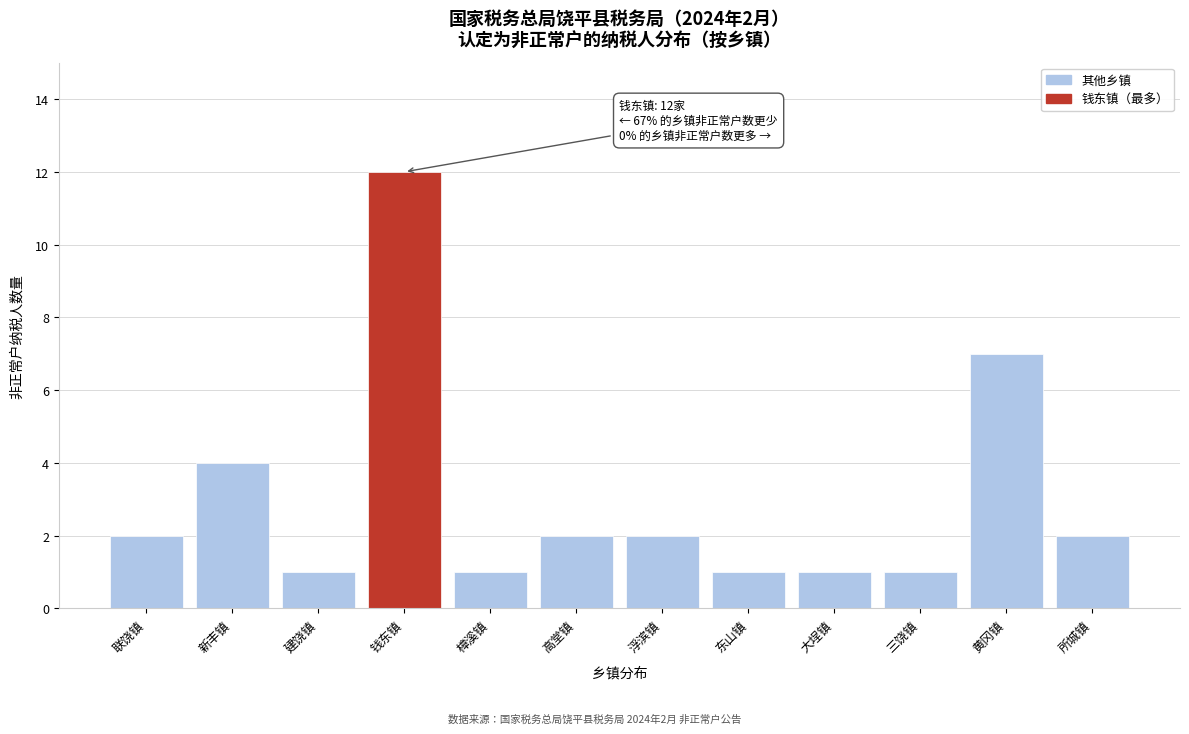

Reading right to left, what are all the values shown in this chart?

所城镇=2	黄冈镇=7	三饶镇=1	大埕镇=1	东山镇=1	浮滨镇=2	高堂镇=2	樟溪镇=1	钱东镇=12	建饶镇=1	新丰镇=4	联饶镇=2